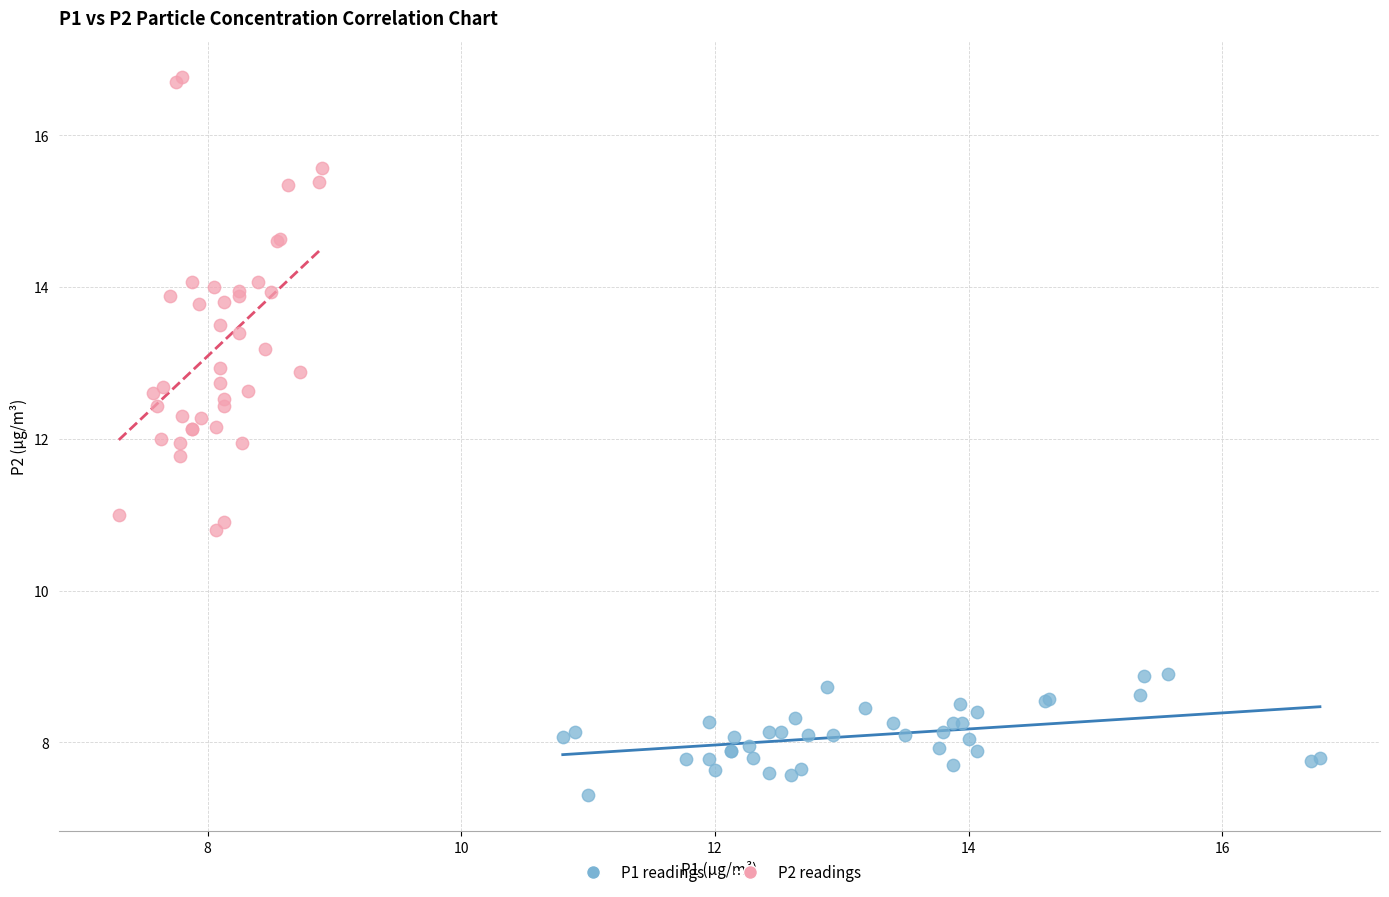

Which series has the largest Y range (max minus min)?

P2 readings